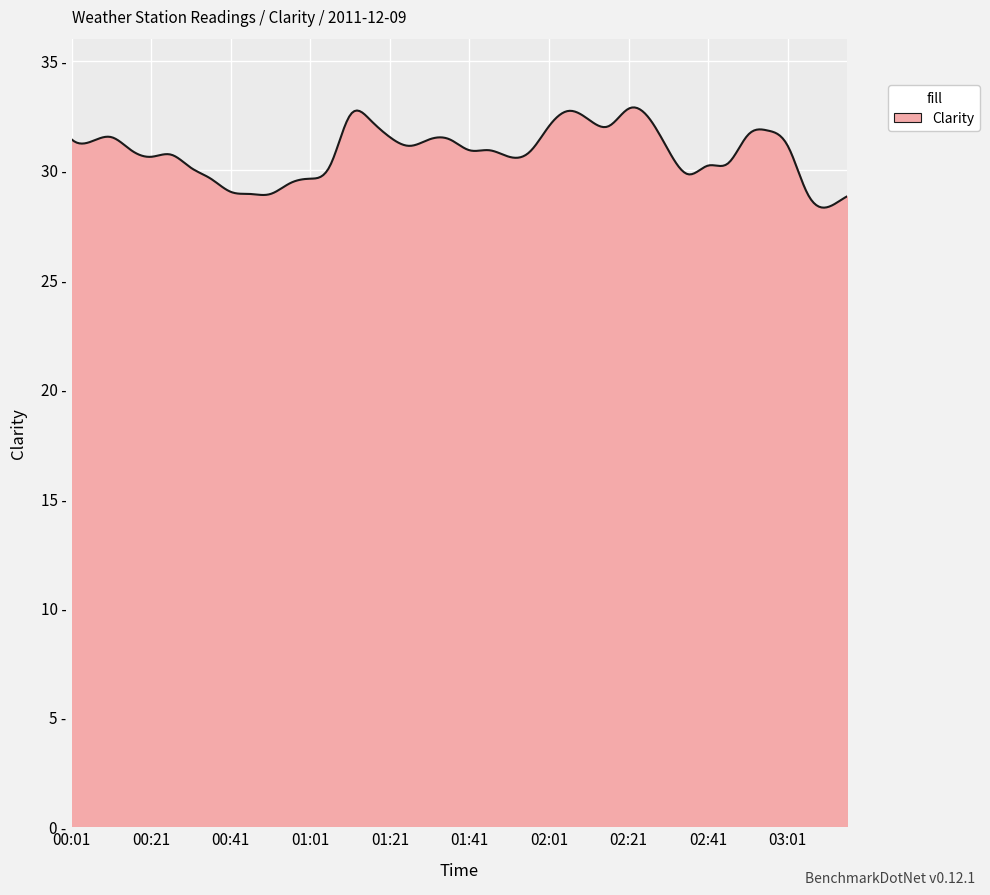

Is this an area chart (filled region under the line)?

Yes